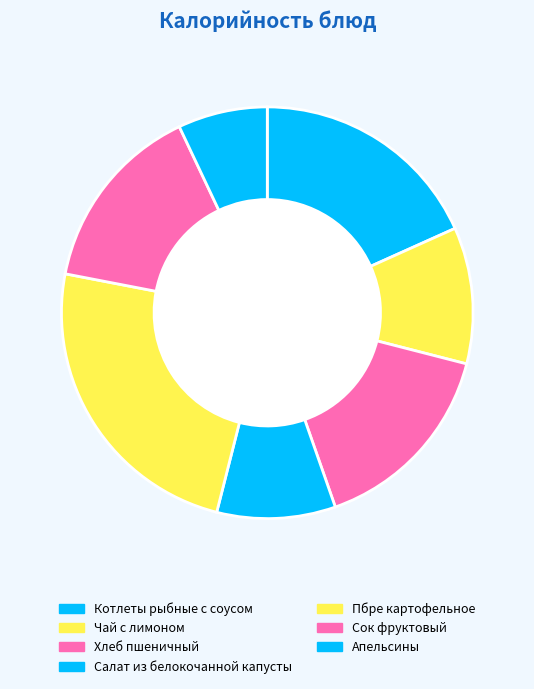

How many slices are in this pie chart?

7